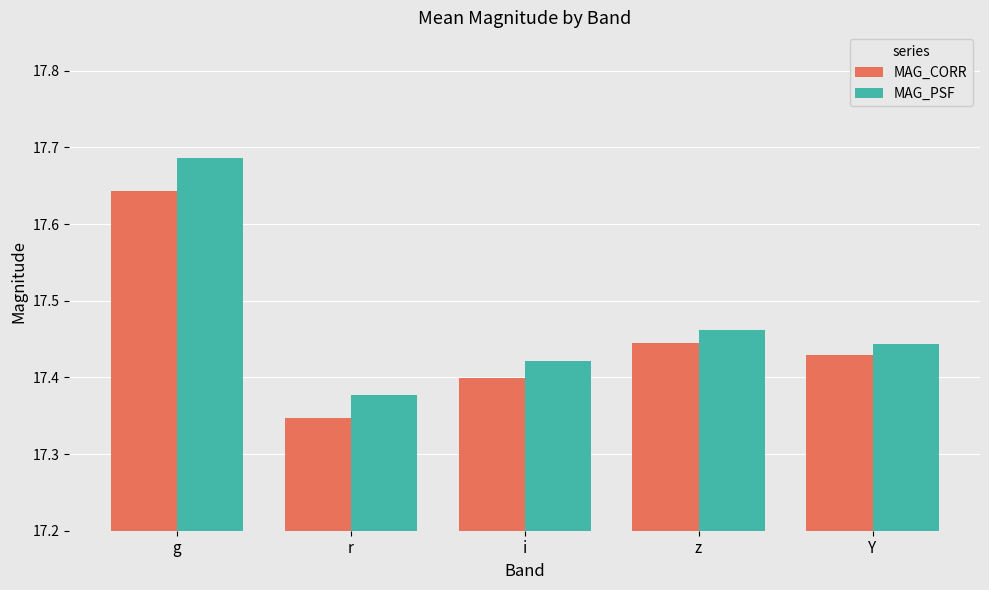

The MAG_CORR series shows 23.7 at Y. True or false?

False